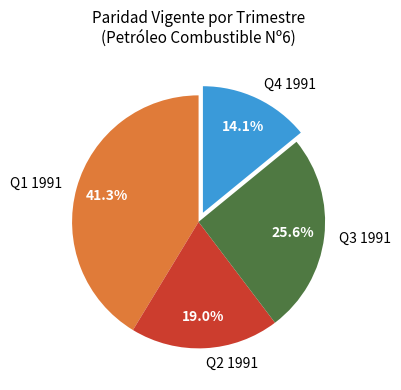

What is the ratio of the value at Q2 1991 to the value at Q4 1991?

1.3